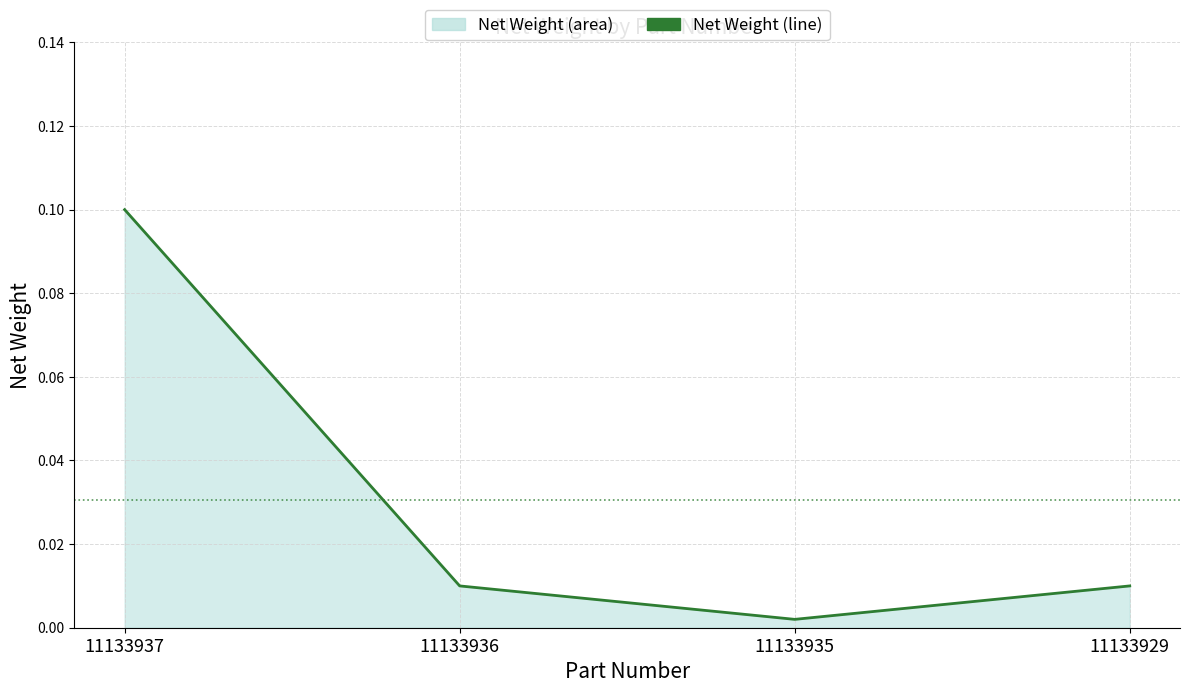

Which label corresponds to the smallest value in the chart?

11133935